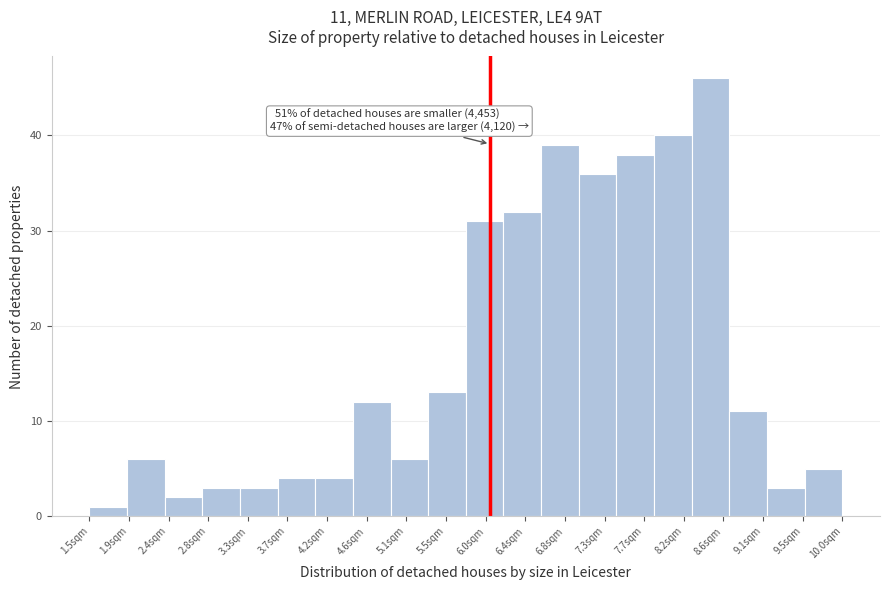

Which range on the x-axis has the tallest bar?

8.30 to 8.70